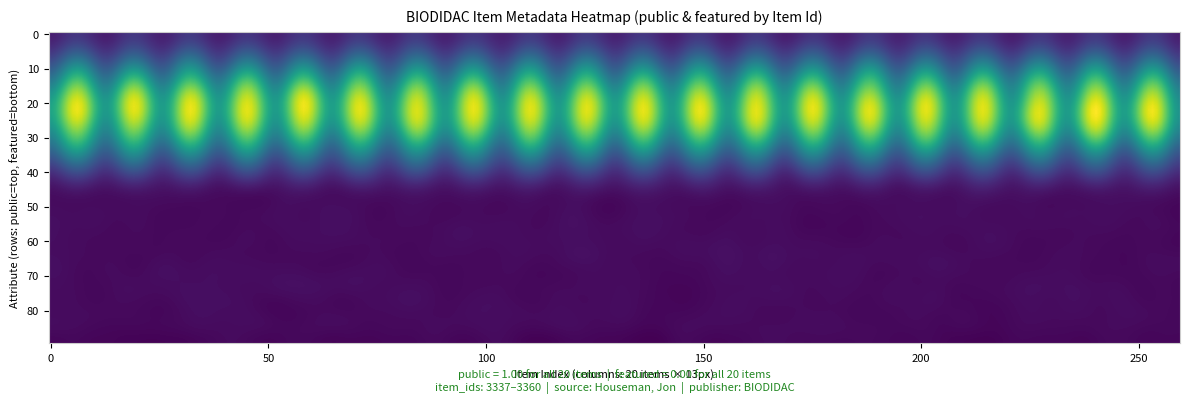

True or false: 3344 has a value of 1 at 3347.

False